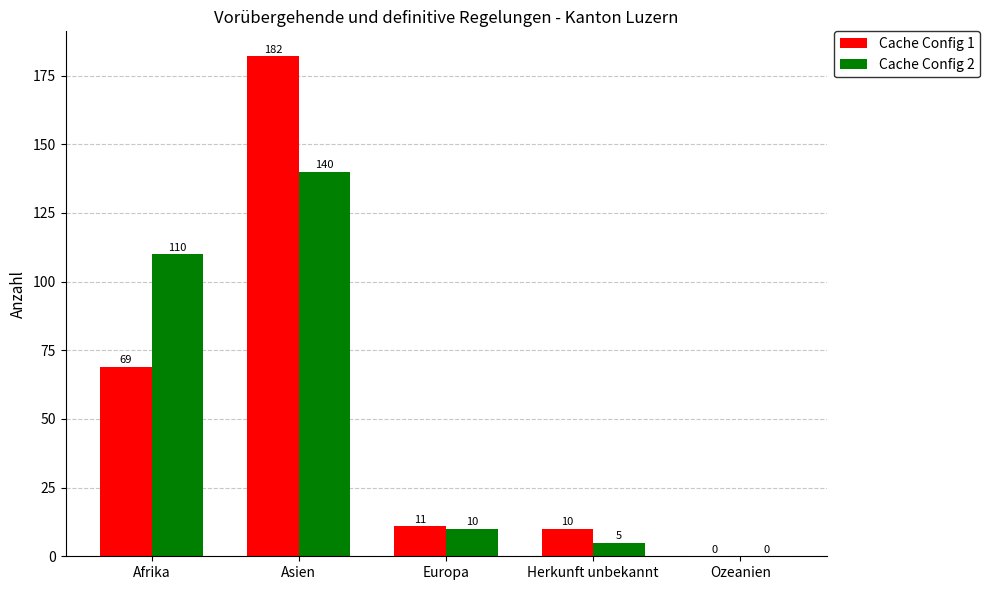

Which label corresponds to the largest value in the chart?

Asien